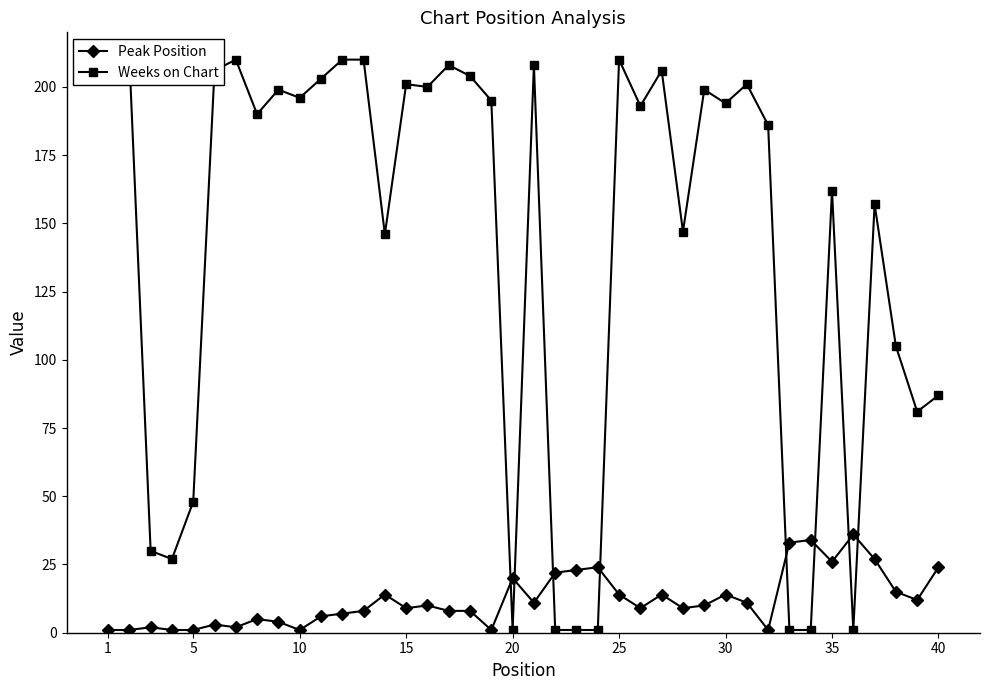

What is the highest value of the Peak Position series?

36